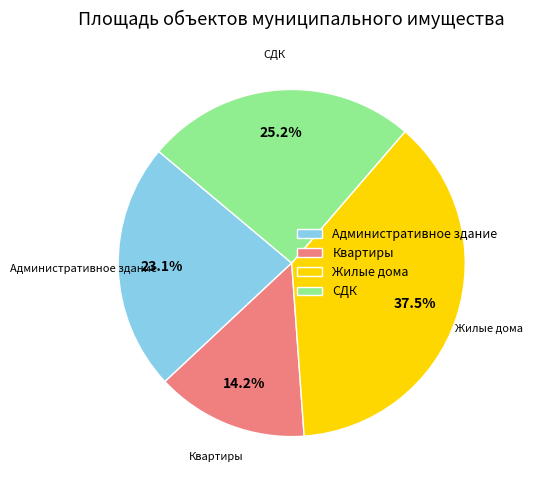

Is there any slice that represents more than half of the pie?

No